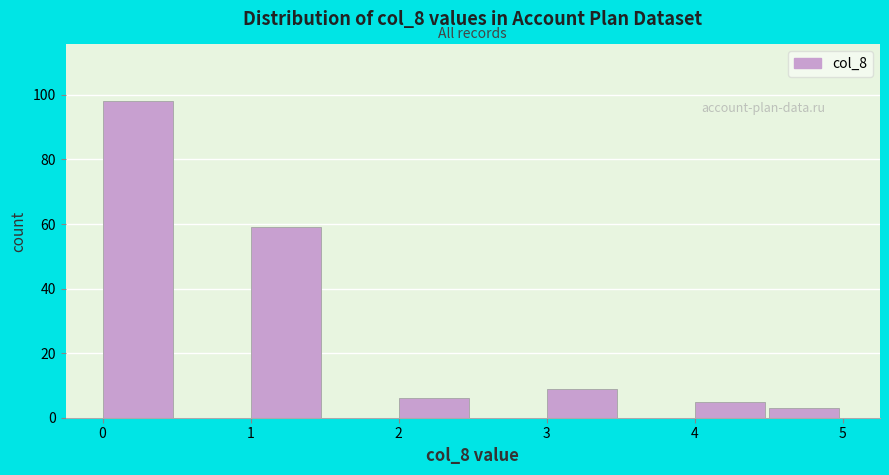

What is the height of the bar covering 3.0 to 3.5 on the x-axis? The values are not printed on the chart, so give them approximately, as read against the axis.

10